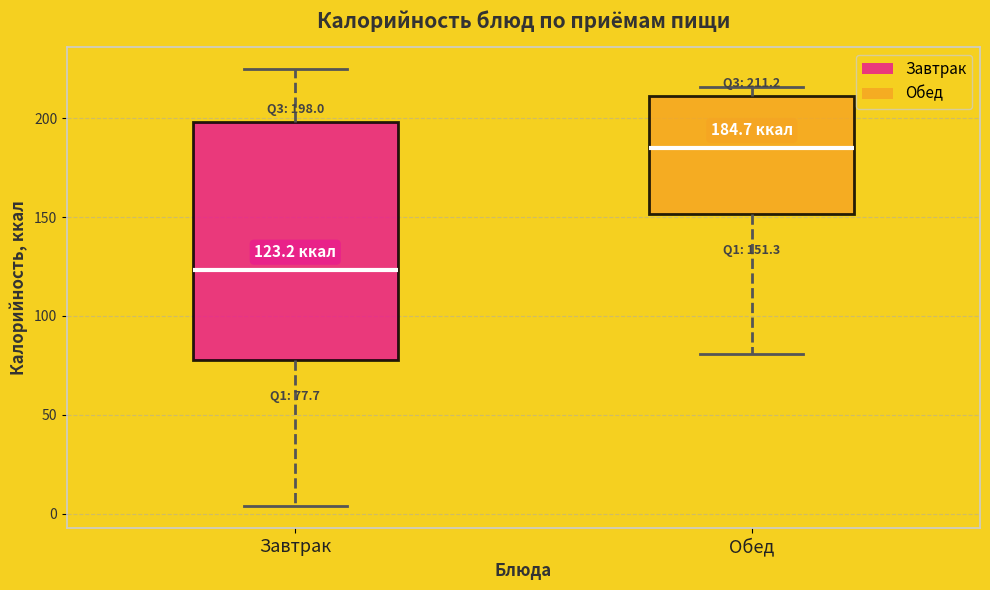

Which box is the tallest, from its lower edge to its upper edge?

Завтрак